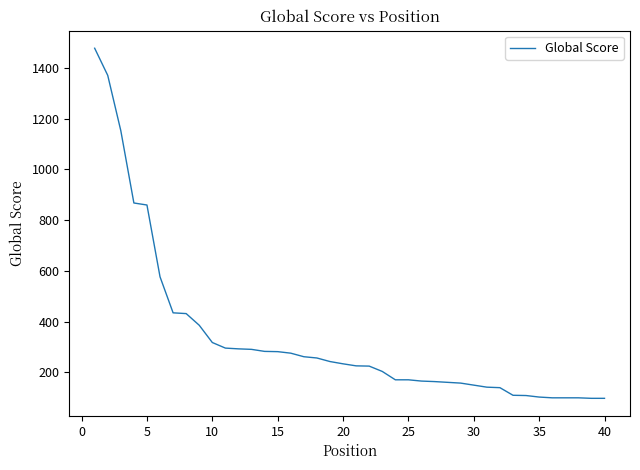

What is the difference between the maximum and minimum values?

1380